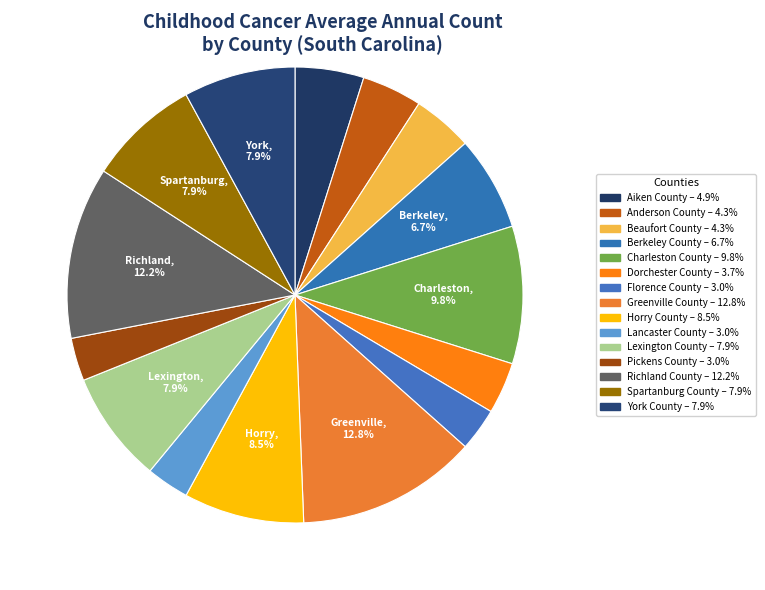

To the nearest percent, what portion does Richland County represent?

12%